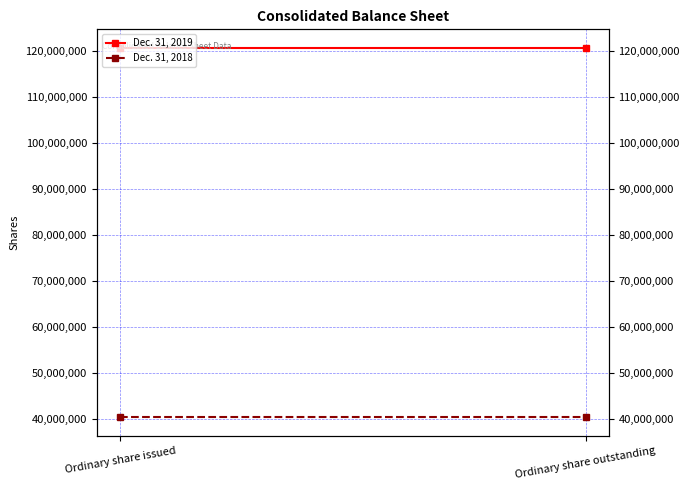

Rank the categories by Dec. 31, 2018 value from highest to lowest.

Ordinary share issued, Ordinary share outstanding